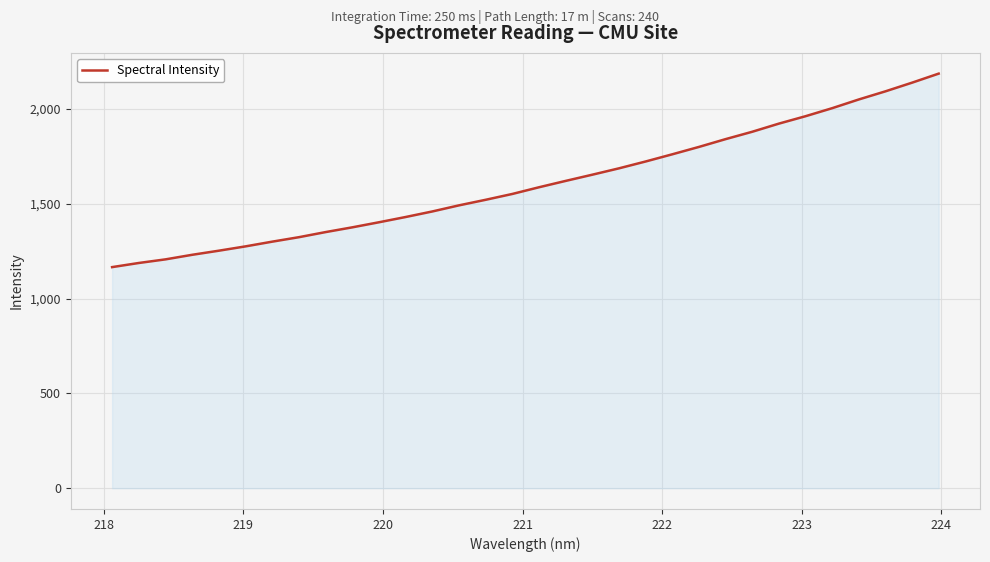

True or false: there are more than 2 points higher than both neighbors.

False